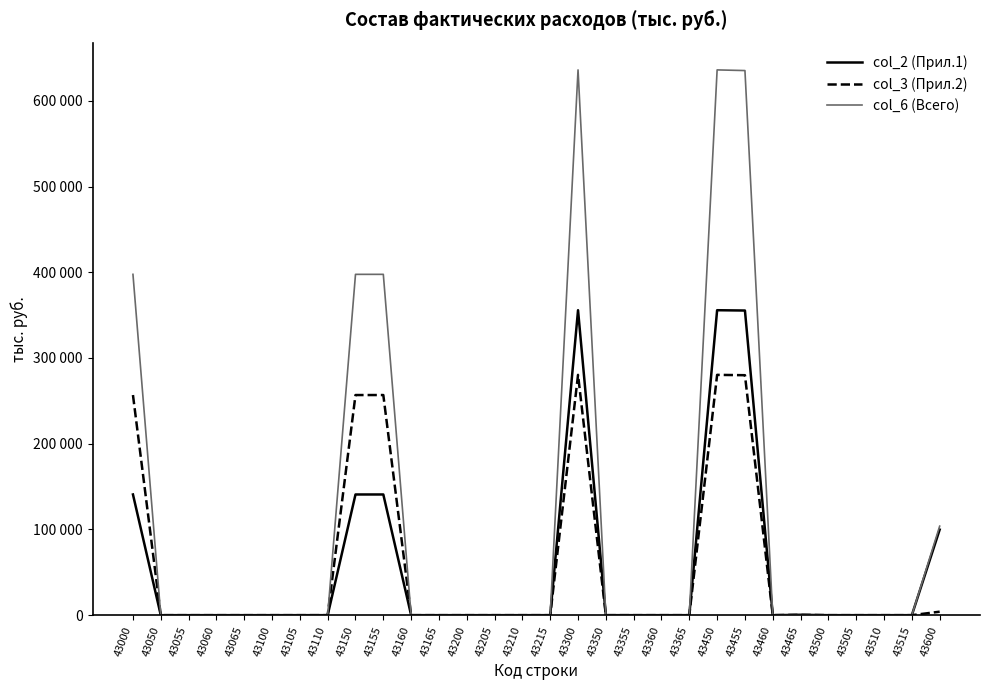

What are all the series names shown in the legend?

col_2 (Прил.1), col_3 (Прил.2), col_6 (Всего)